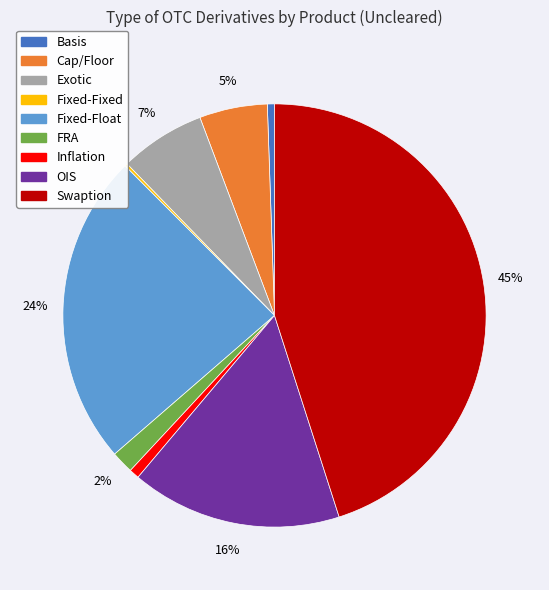

To the nearest percent, what percentage of the pie is Exotic?

7%